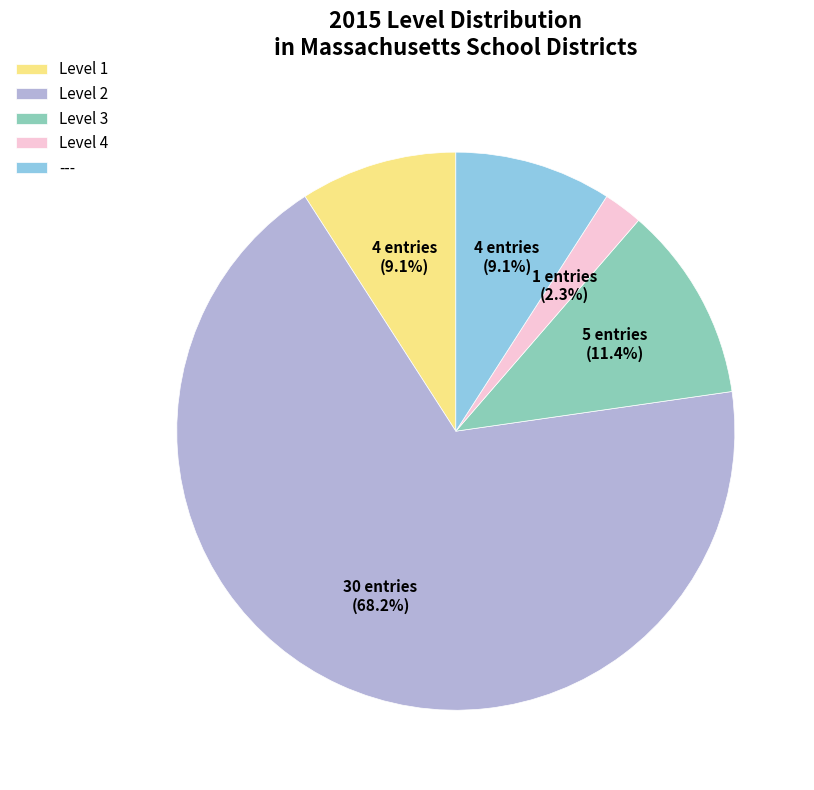

To the nearest percent, what percentage of the pie is Level 3?

11%